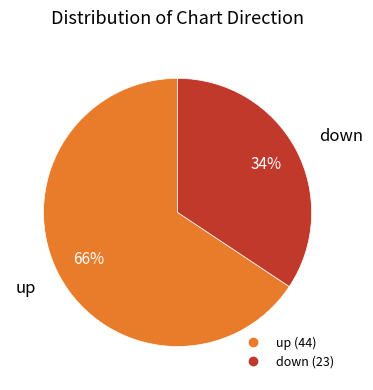

Which slice is the smallest?

down